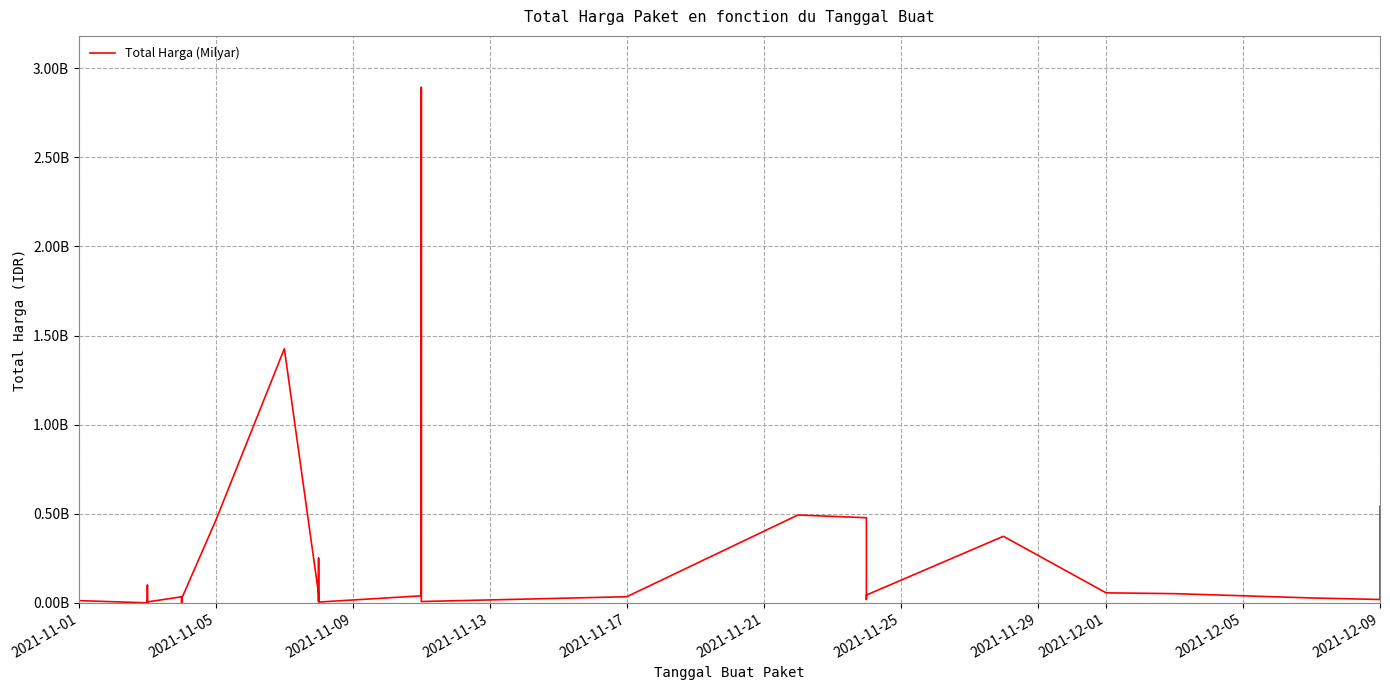

How many points are lower than both their immediate neighbors (excluding endpoints)?

10